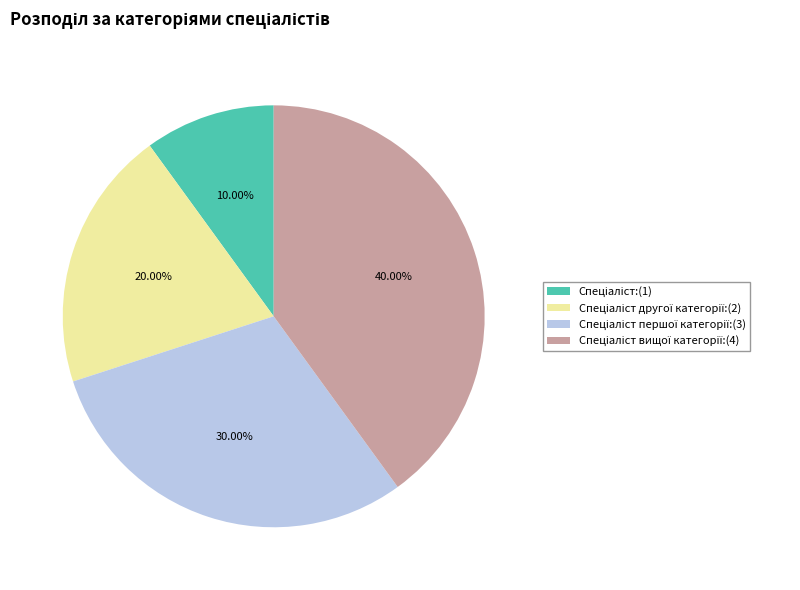

Is there any slice that represents more than half of the pie?

No